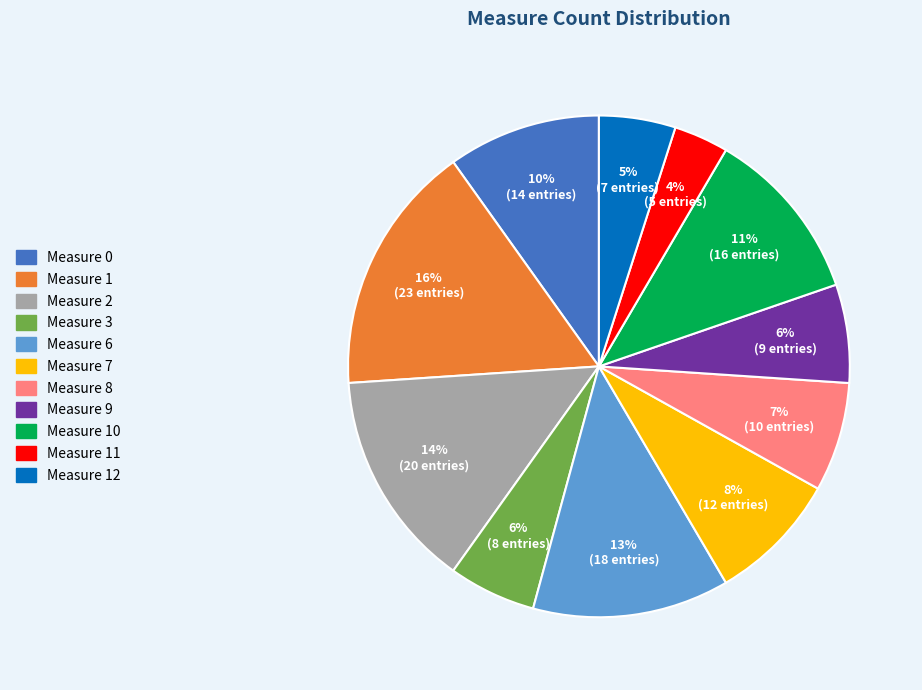

The Measure 11 slice represents 10% of the pie. True or false?

False